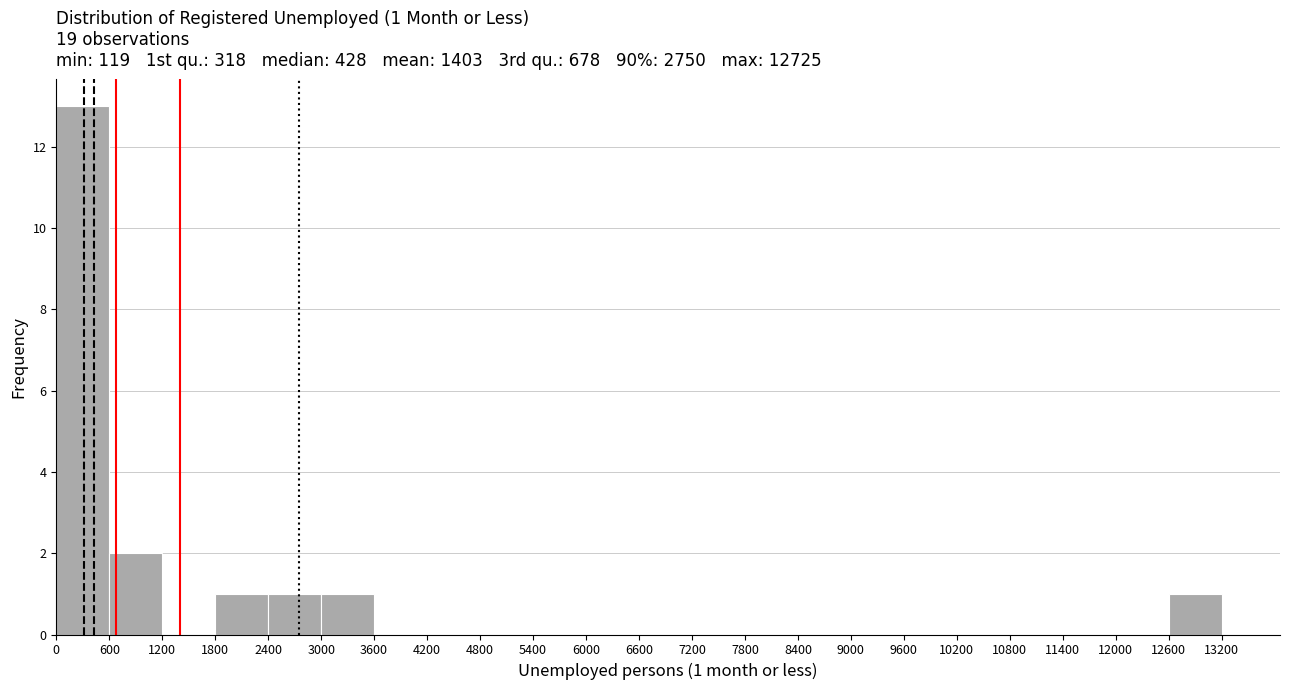

Which range on the x-axis has the tallest bar?

0 to 600